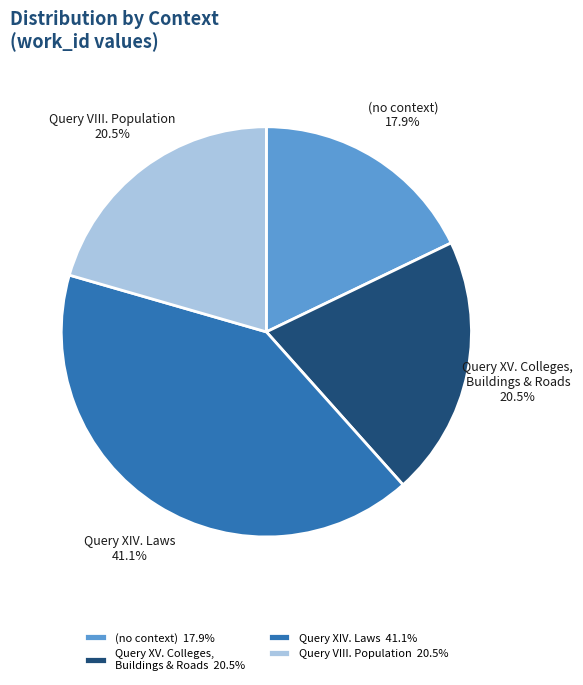

Does any single category account for the majority?

No